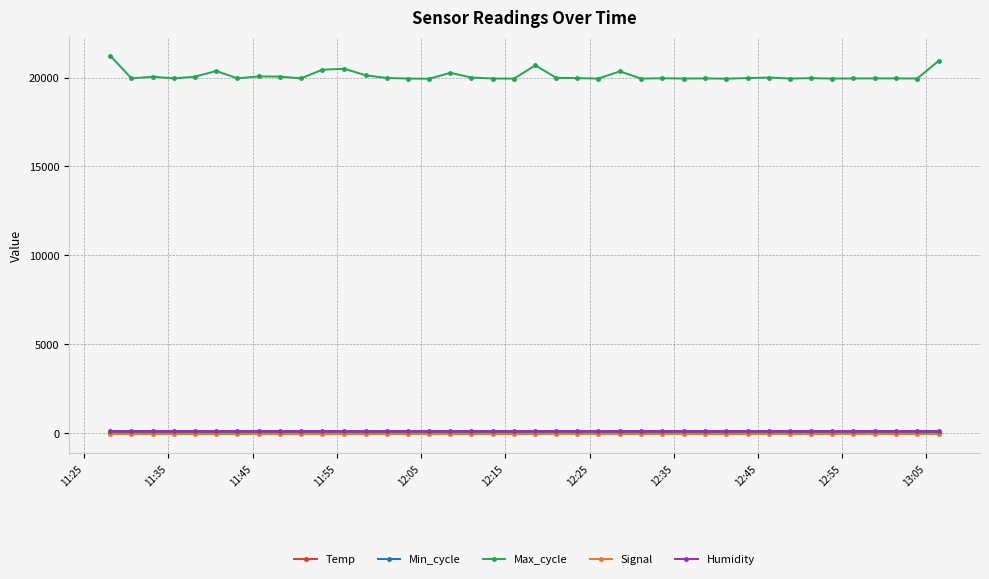

What is the greatest value displayed?

21221.0